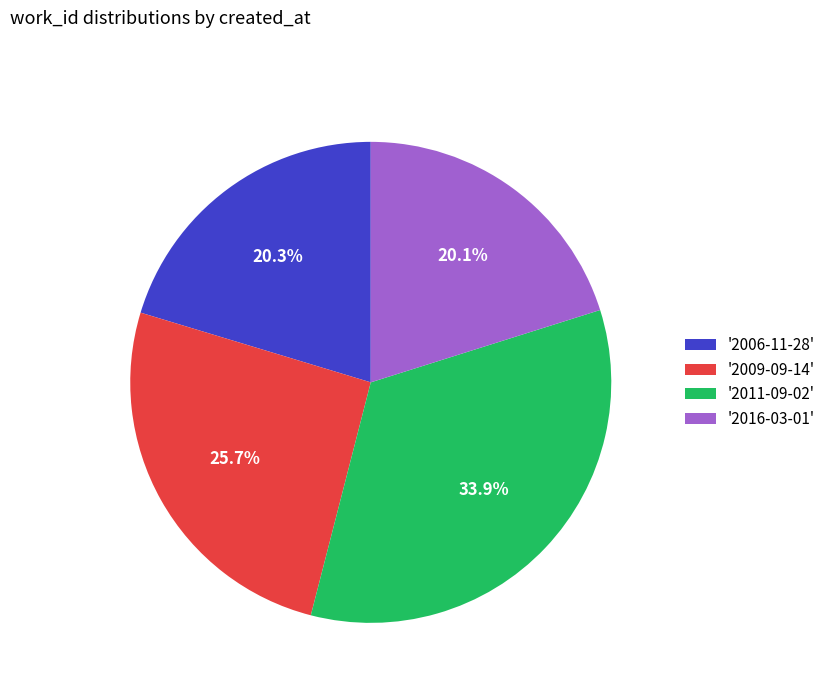

Count the number of slices in the pie.

4